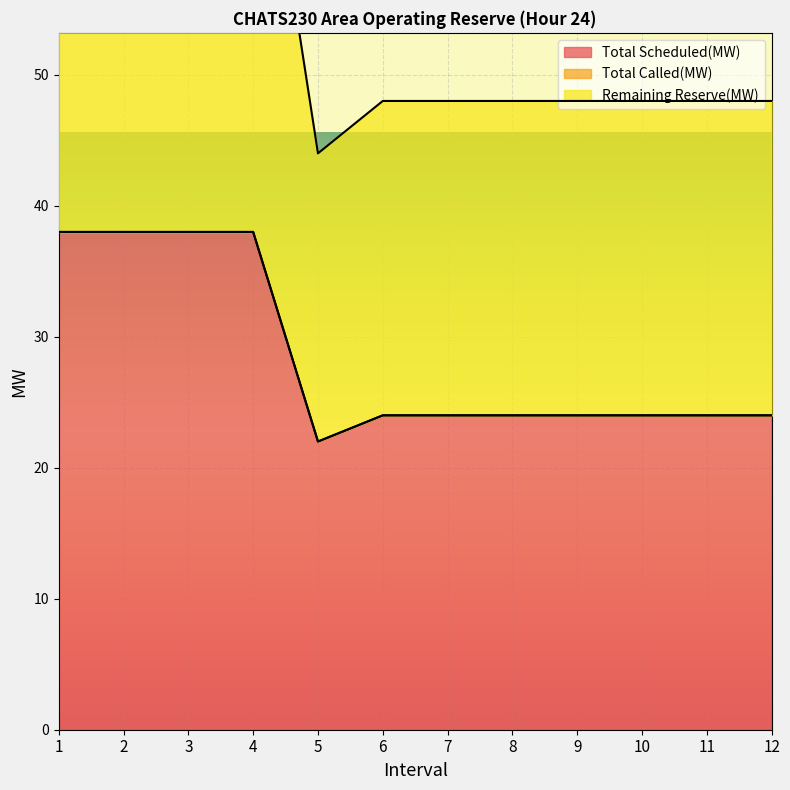

How many categories are shown in the chart?

12